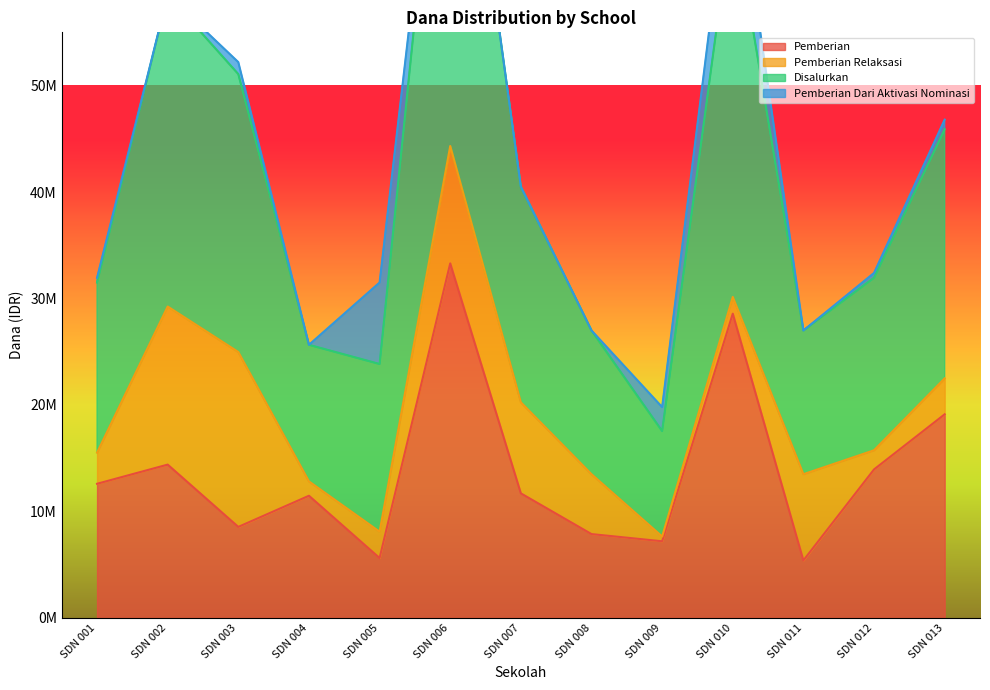

Rank the categories by Disalurkan value from lowest to highest.

SDN 009, SDN 004, SDN 008, SDN 011, SDN 005, SDN 001, SDN 012, SDN 007, SDN 013, SDN 003, SDN 002, SDN 010, SDN 006